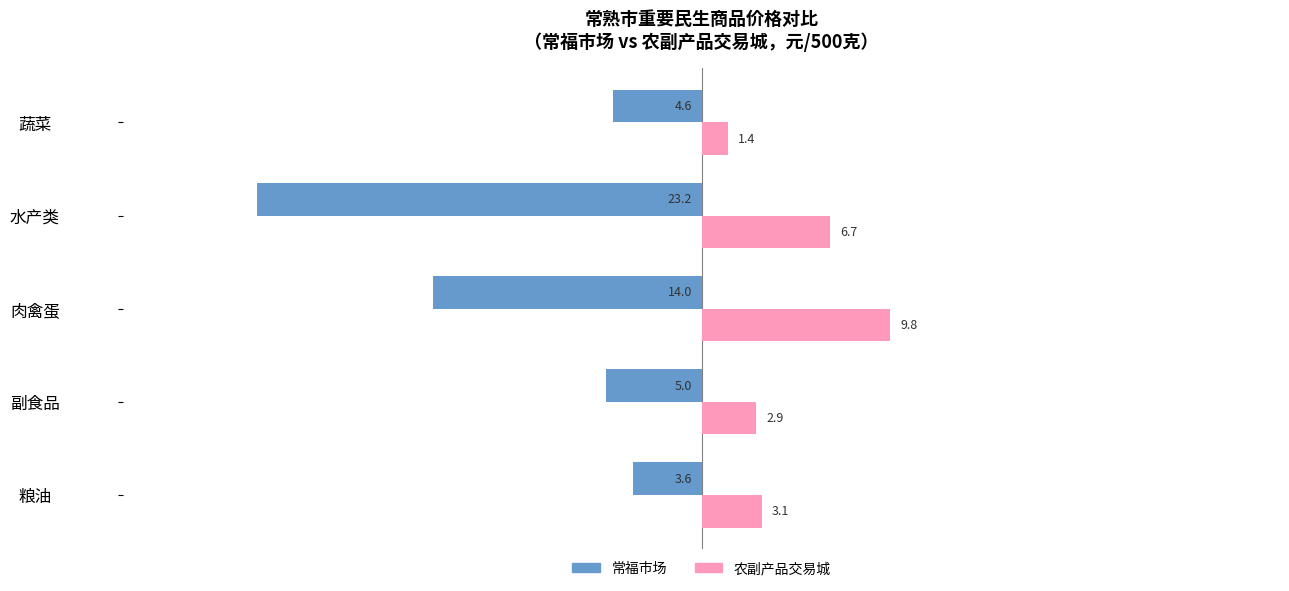

Rank the series at 副食品 from lowest to highest value.

常福市场, 农副产品交易城